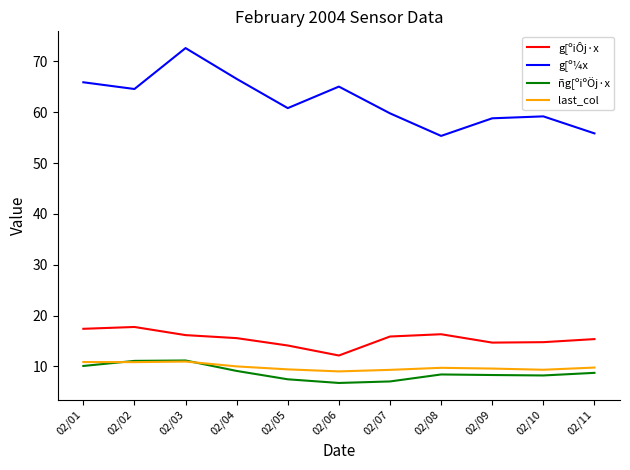

Rank the series at 02/11 from lowest to highest value.

ñg[ºiºÖj·x, last_col, g[ºiÔj·x, g[º¼x